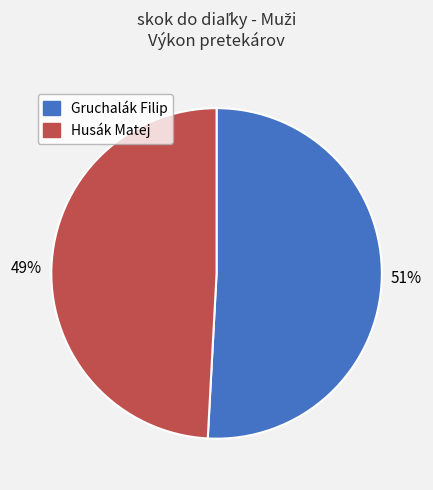

Combined, do Gruchalák Filip and Husák Matej account for over 50%?

Yes